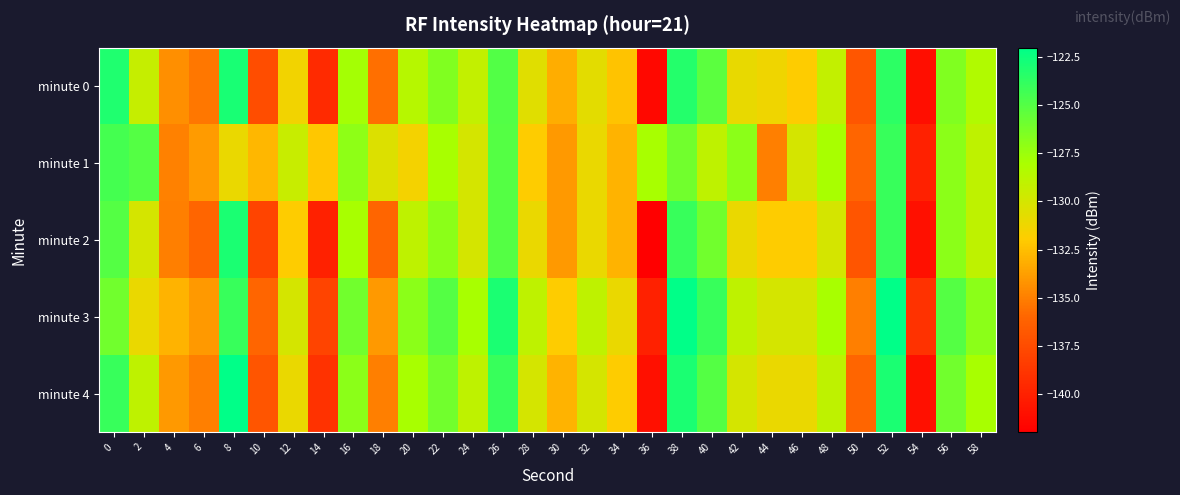

What is the greatest value displayed?

-122.0